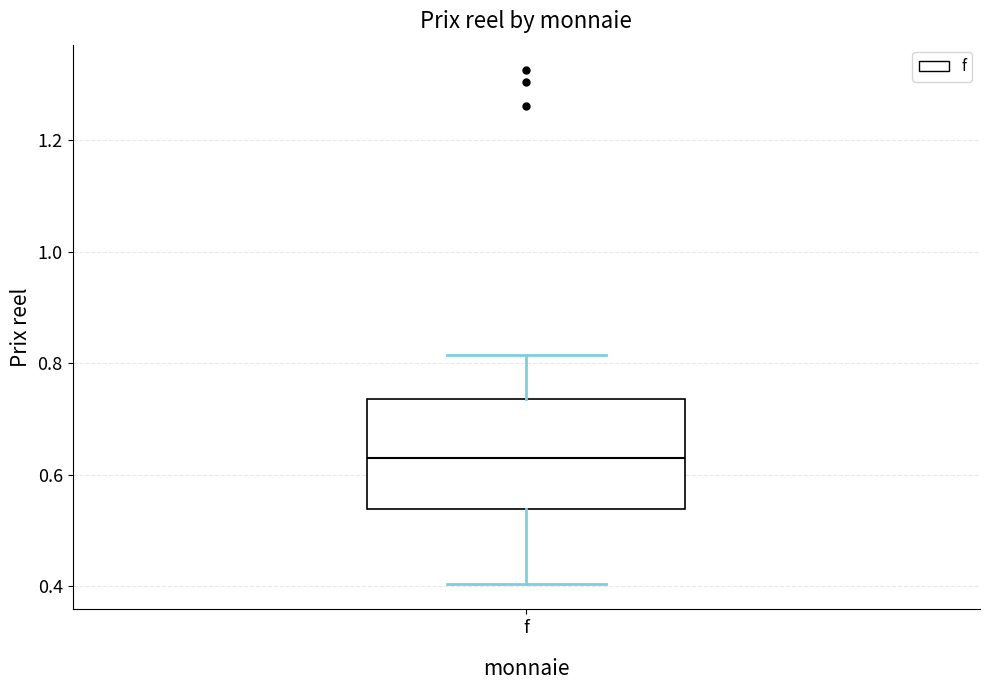

Where does the upper whisker of the box for f end on the y-axis? The values are not printed on the chart, so give them approximately, as read against the axis.

0.82